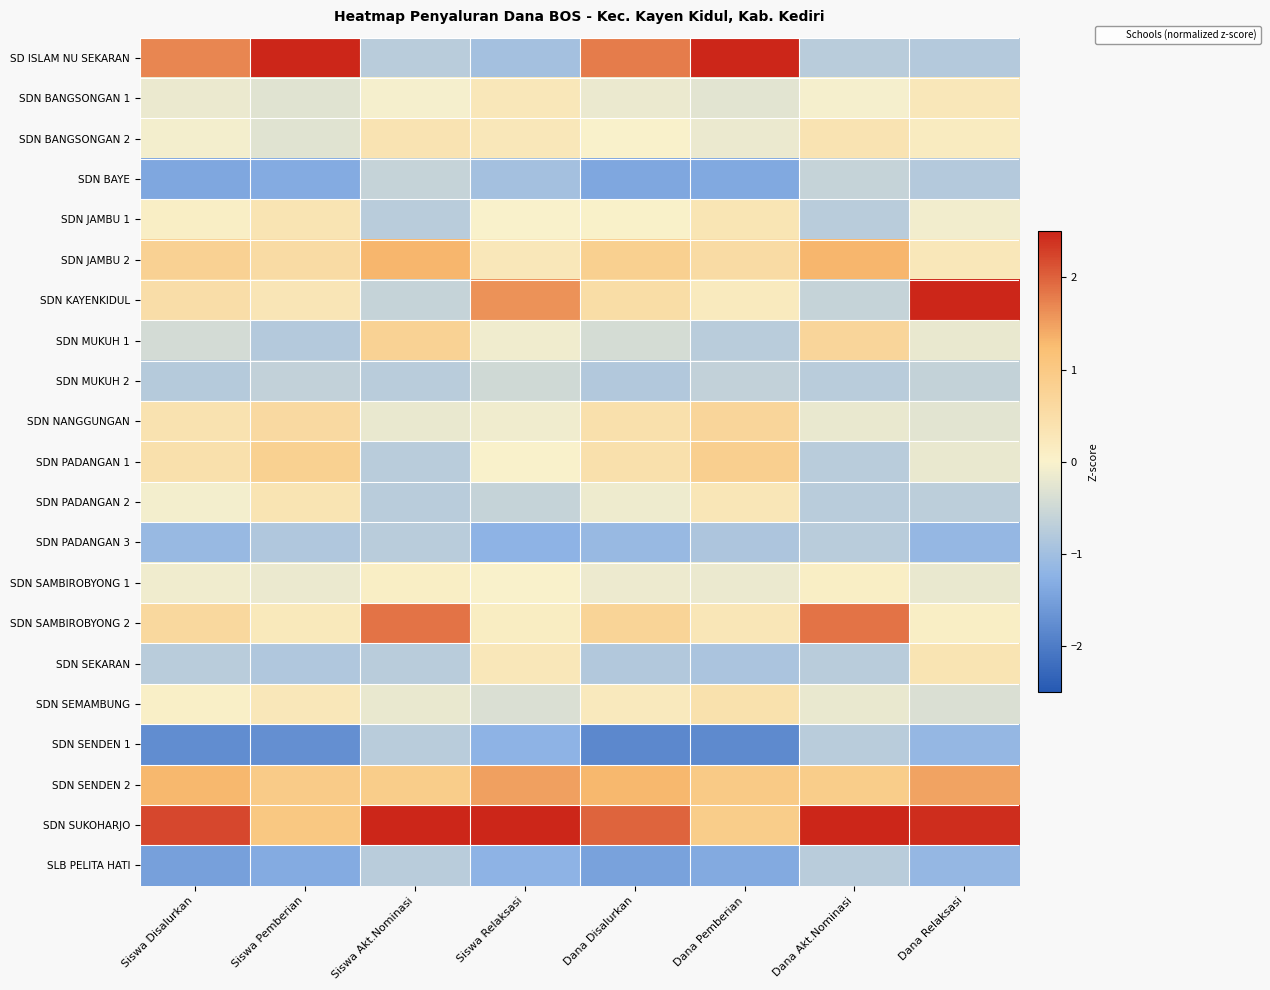

Count the number of categories in the chart.

8